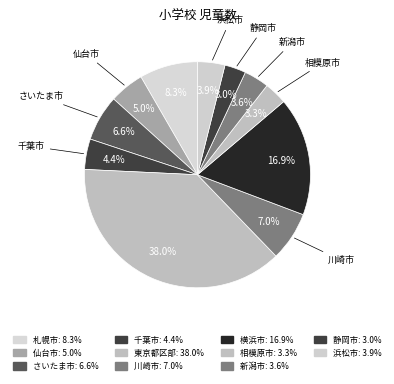

How many slices are in this pie chart?

11